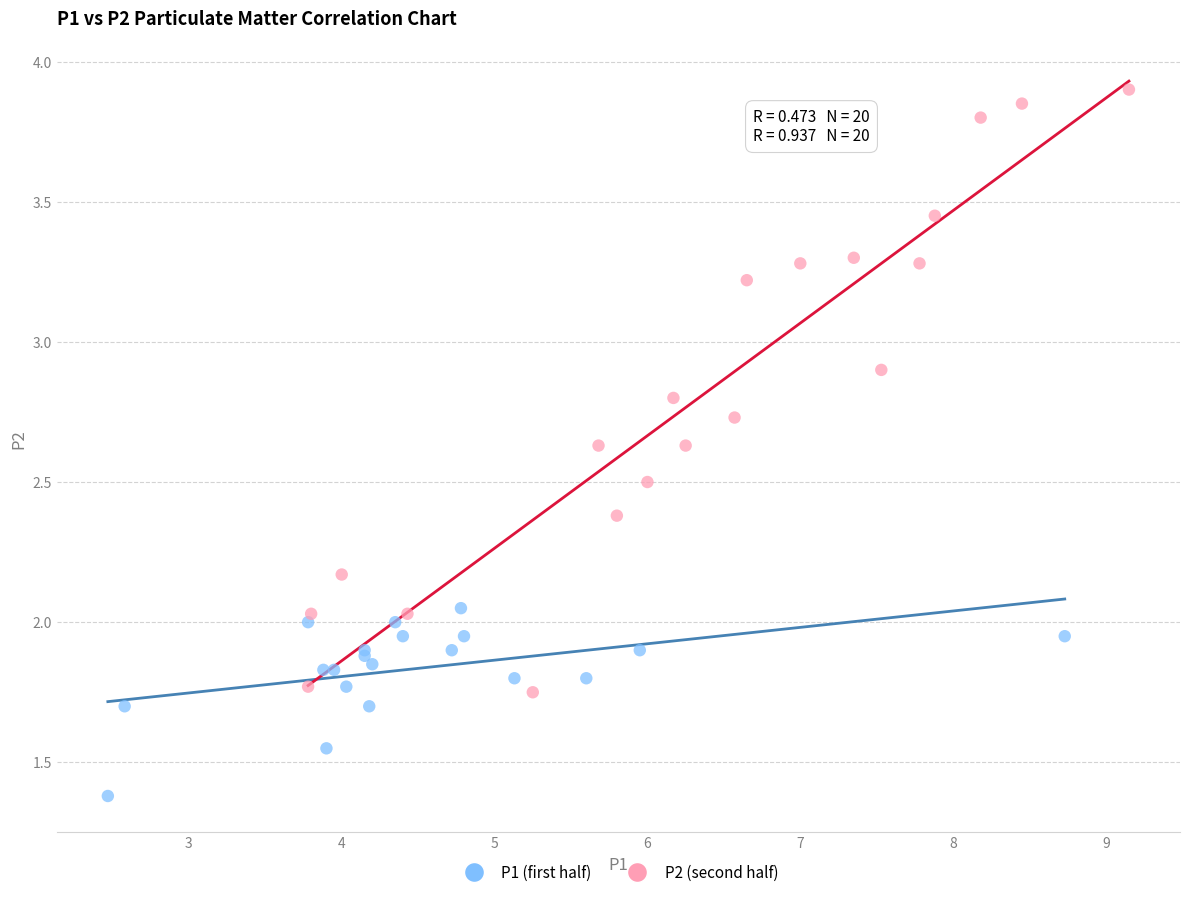

Which series has the largest Y range (max minus min)?

P2 (second half)